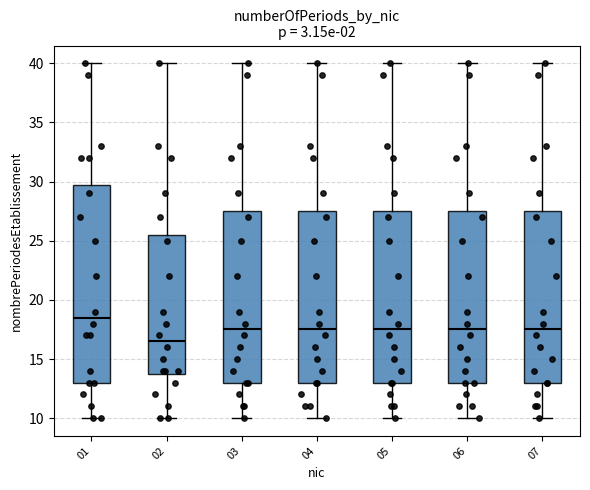

Reading left to right, transcribe this box plot: for each box, give where its median line is, the range the box spans, and where its two whiskers end, as read against the y-axis. The values are not printed on the chart, so give them approximately, as read against the axis.

01: median 18.5, box 13.0 to 30.0, whiskers 10.0 to 40.0
02: median 16.5, box 14.0 to 25.5, whiskers 10.0 to 40.0
03: median 17.5, box 13.0 to 27.5, whiskers 10.0 to 40.0
04: median 17.5, box 13.0 to 27.5, whiskers 10.0 to 40.0
05: median 17.5, box 13.0 to 27.5, whiskers 10.0 to 40.0
06: median 17.5, box 13.0 to 27.5, whiskers 10.0 to 40.0
07: median 17.5, box 13.0 to 27.5, whiskers 10.0 to 40.0